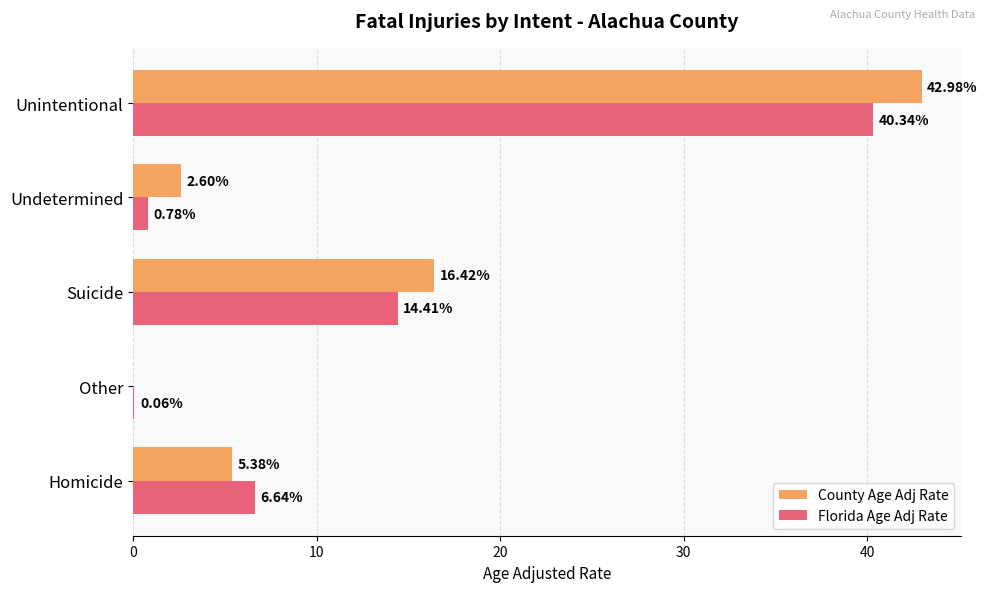

What is the sum of the County Age Adj Rate values at Undetermined and Suicide?

19.0